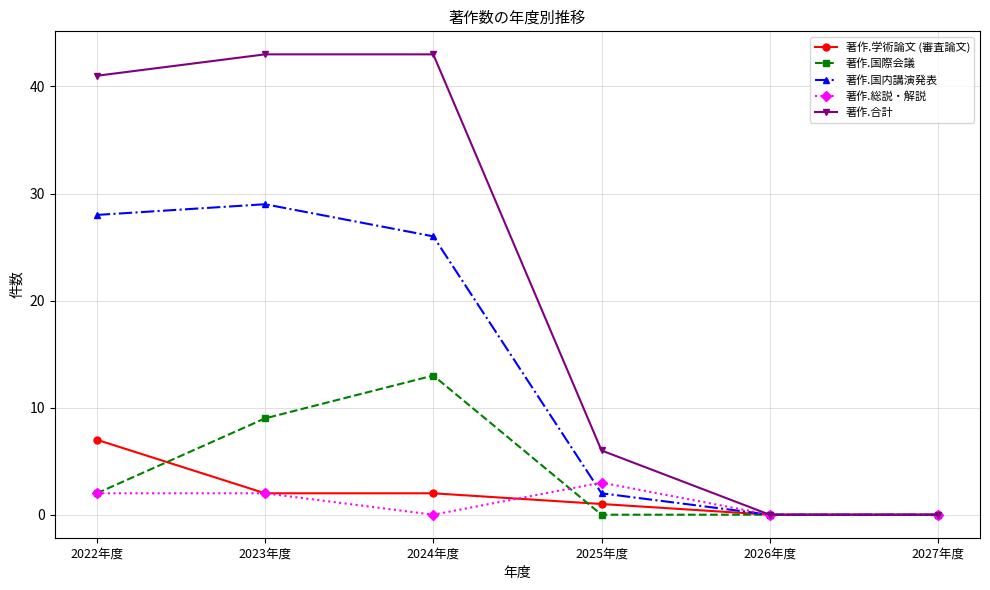

In 著作.国内講演発表, how many points are higher than both neighbors (excluding endpoints)?

1